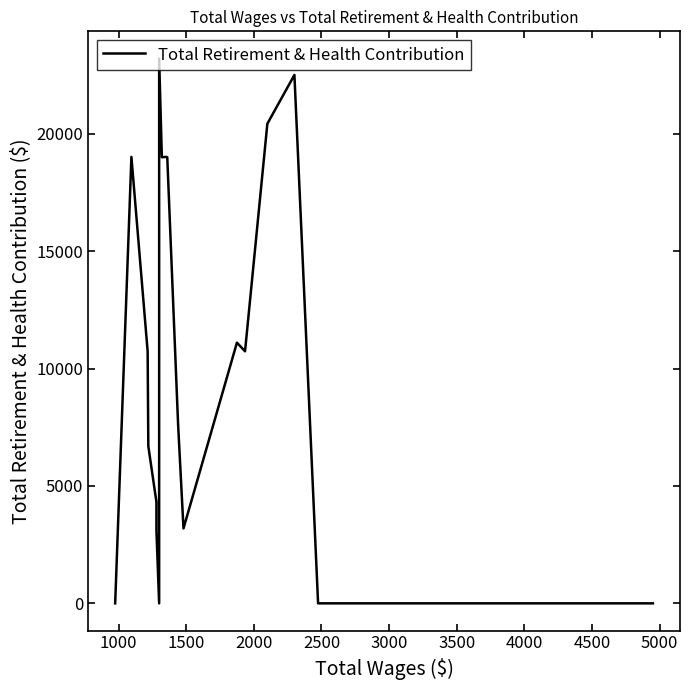

Does the chart have visible grid lines?

No